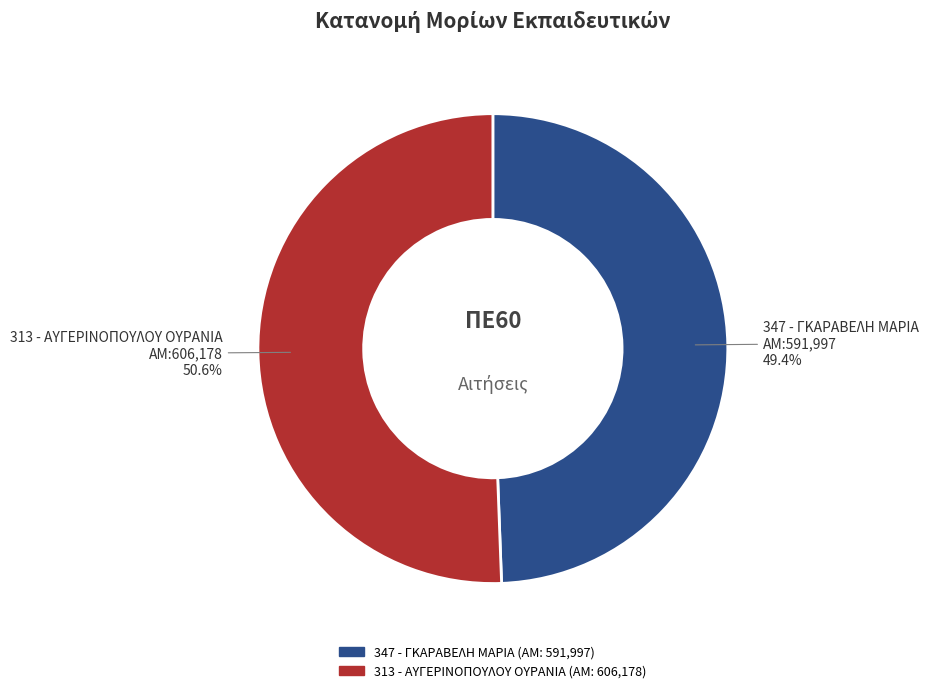

To the nearest percent, what is the difference between the largest and smallest slice percentages?

1%